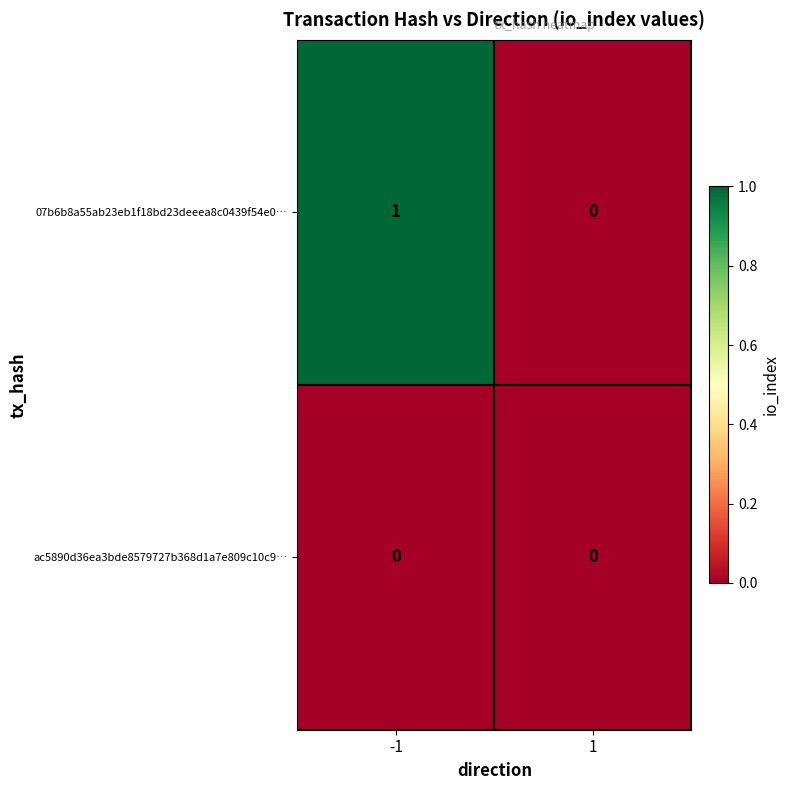

Which series has the widest spread of values?

07b6b8a55ab23eb1f18bd23deeea8c0439f54e0…